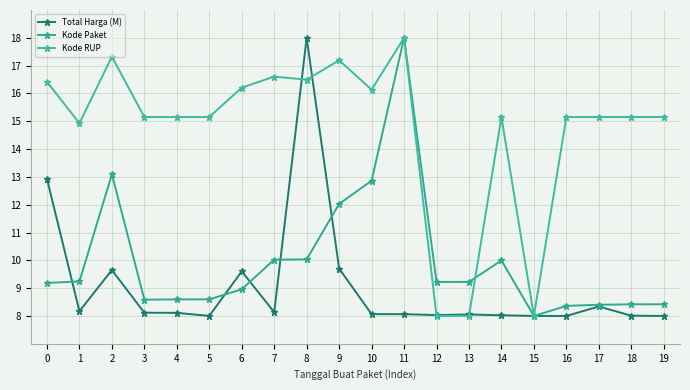

What is the value of the Kode RUP point at the 10th from the left?

17.2